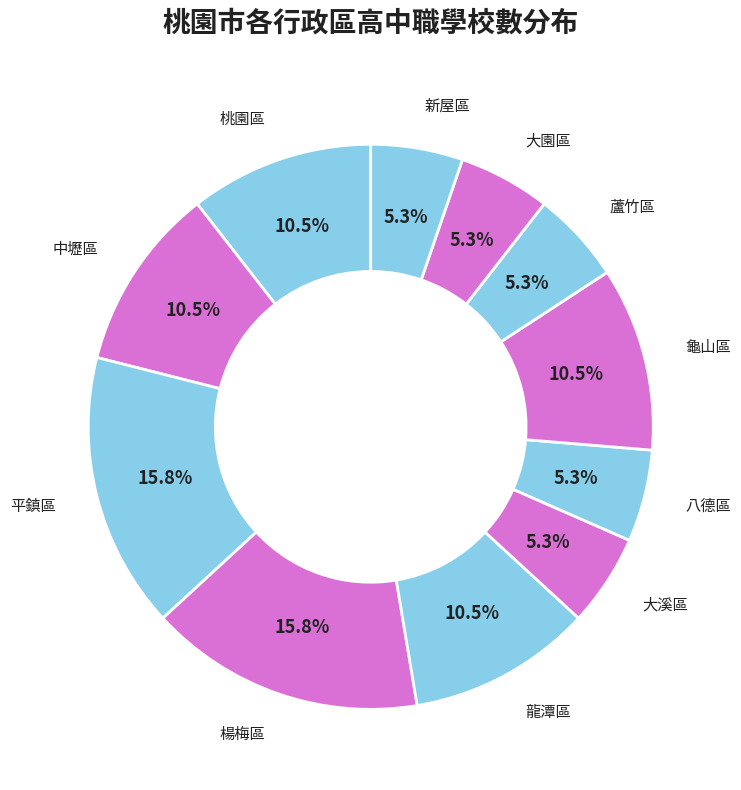

Is there a majority slice in this chart?

No